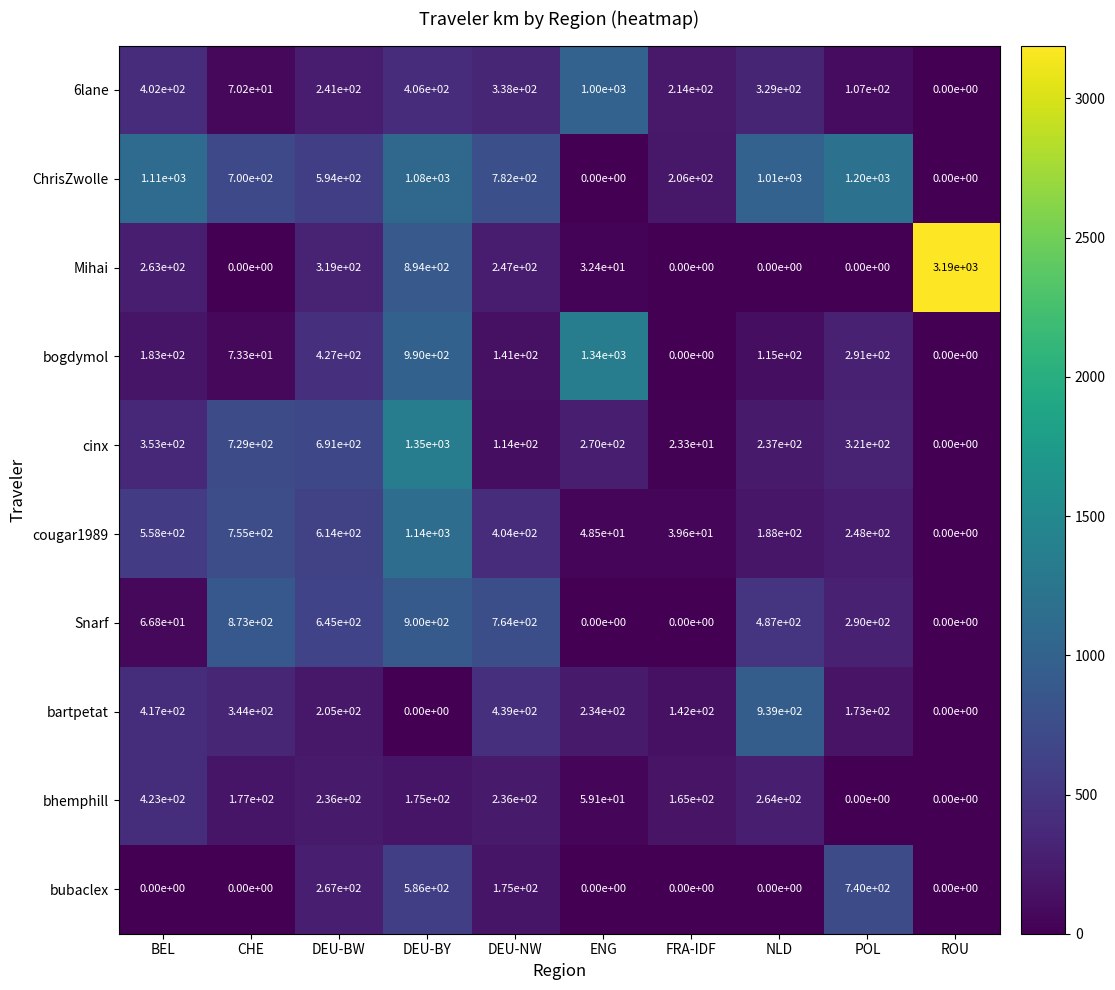

True or false: 6lane has a value of 107.0 at POL.

True